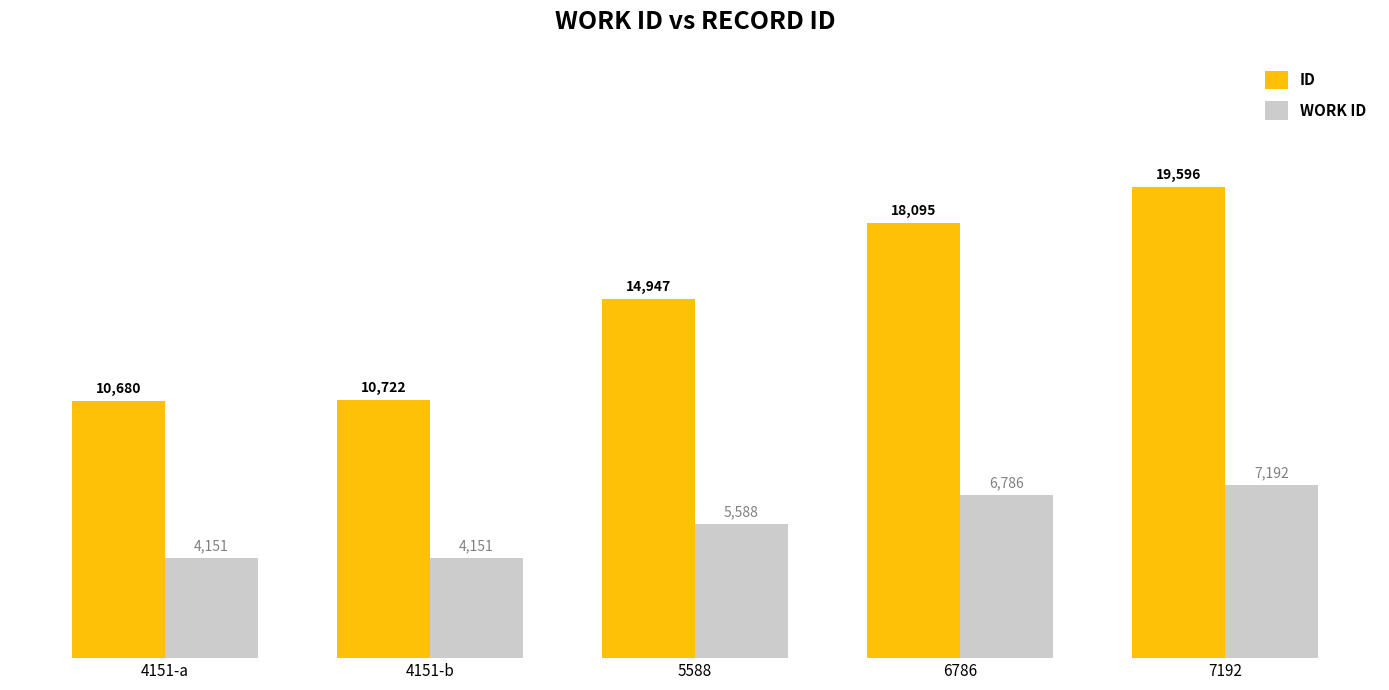

Rank the series by their maximum value, from lowest to highest.

WORK ID, ID